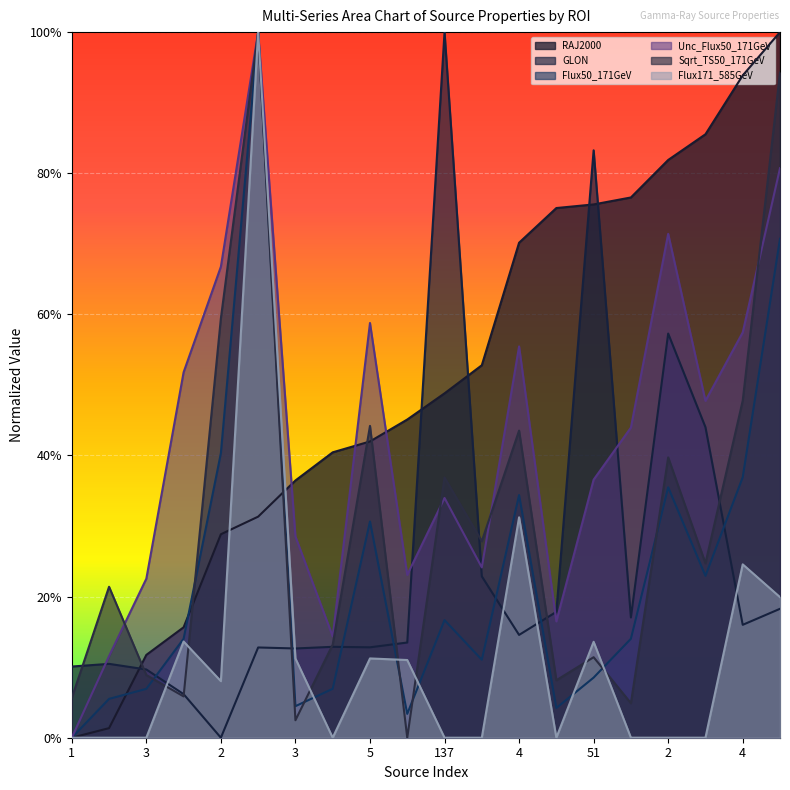

Rank the categories by Sqrt_TS50_171GeV value from lowest to highest.

4, 3, 5, 1, 2, 5, 3, 51, 3, 1, 2, 2, 137, 2, 4, 5, 4, 2, 3, 4